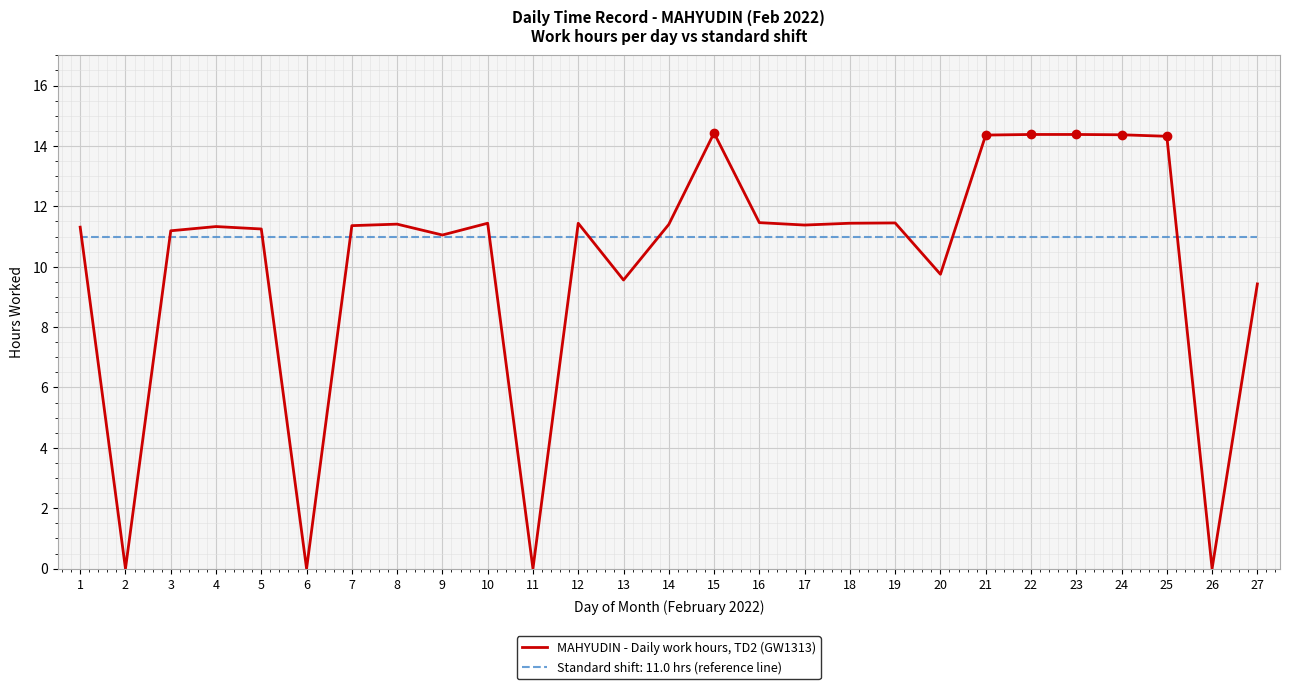

List the series in order of their peak value, lowest first.

Standard shift: 11.0 hrs (reference line), MAHYUDIN - Daily work hours, TD2 (GW1313)